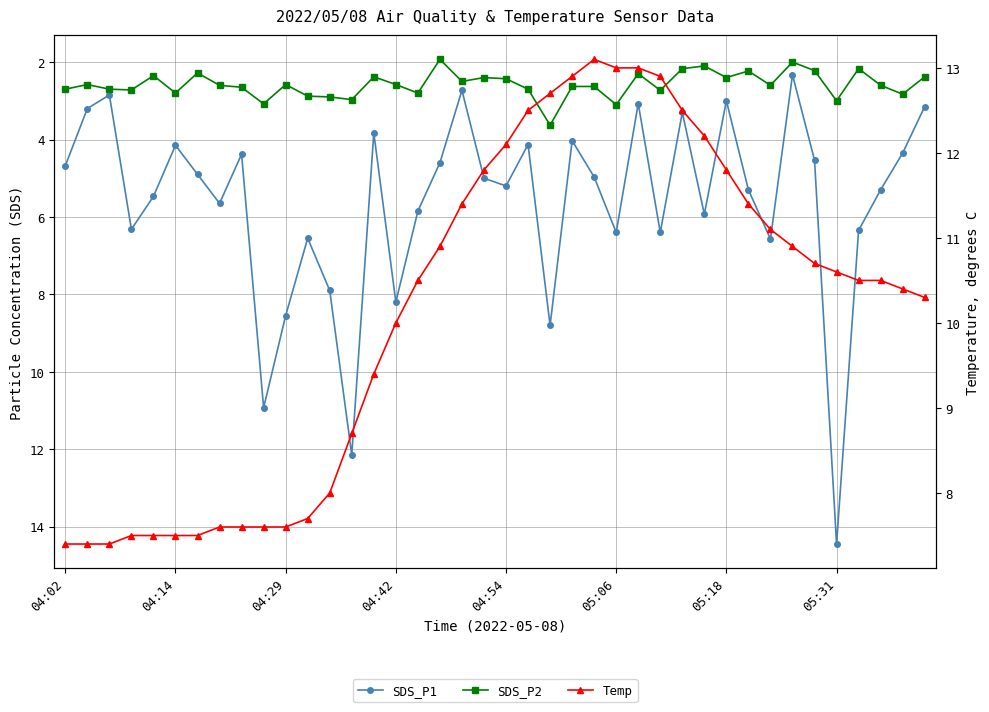

What is the minimum value shown in the chart?

1.9